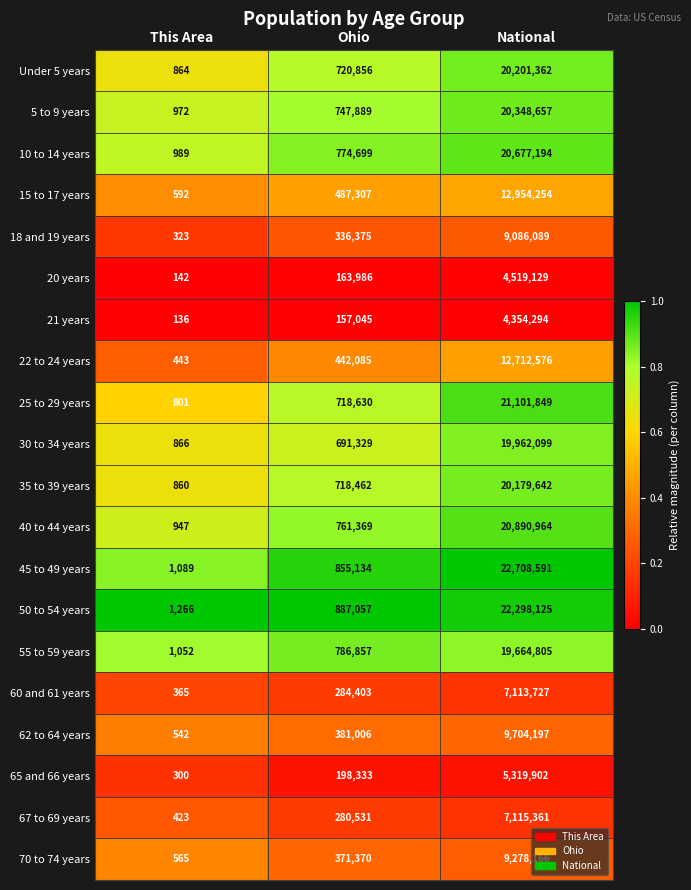

What is the sum of all 18 and 19 years values?

9422787